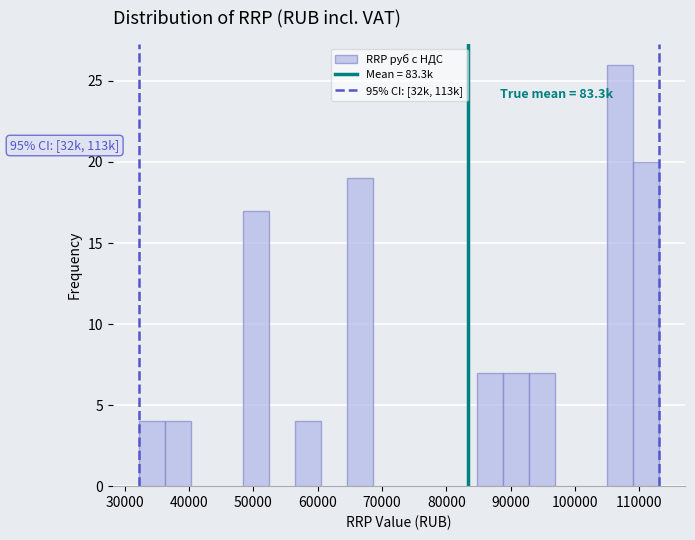

Which range on the x-axis has the tallest bar?

105000 to 109000